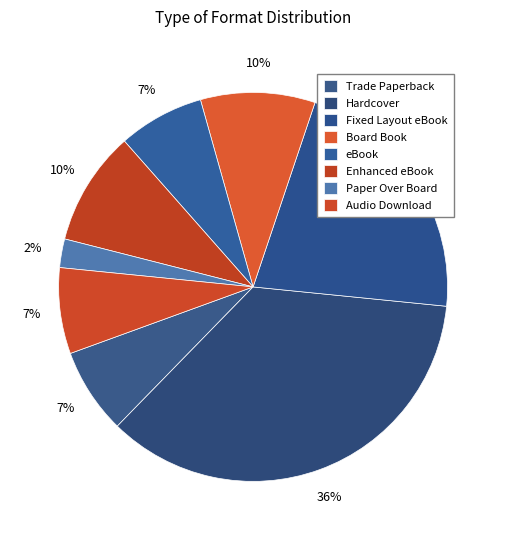

What percentage is the Board Book slice, to the nearest percent?

10%